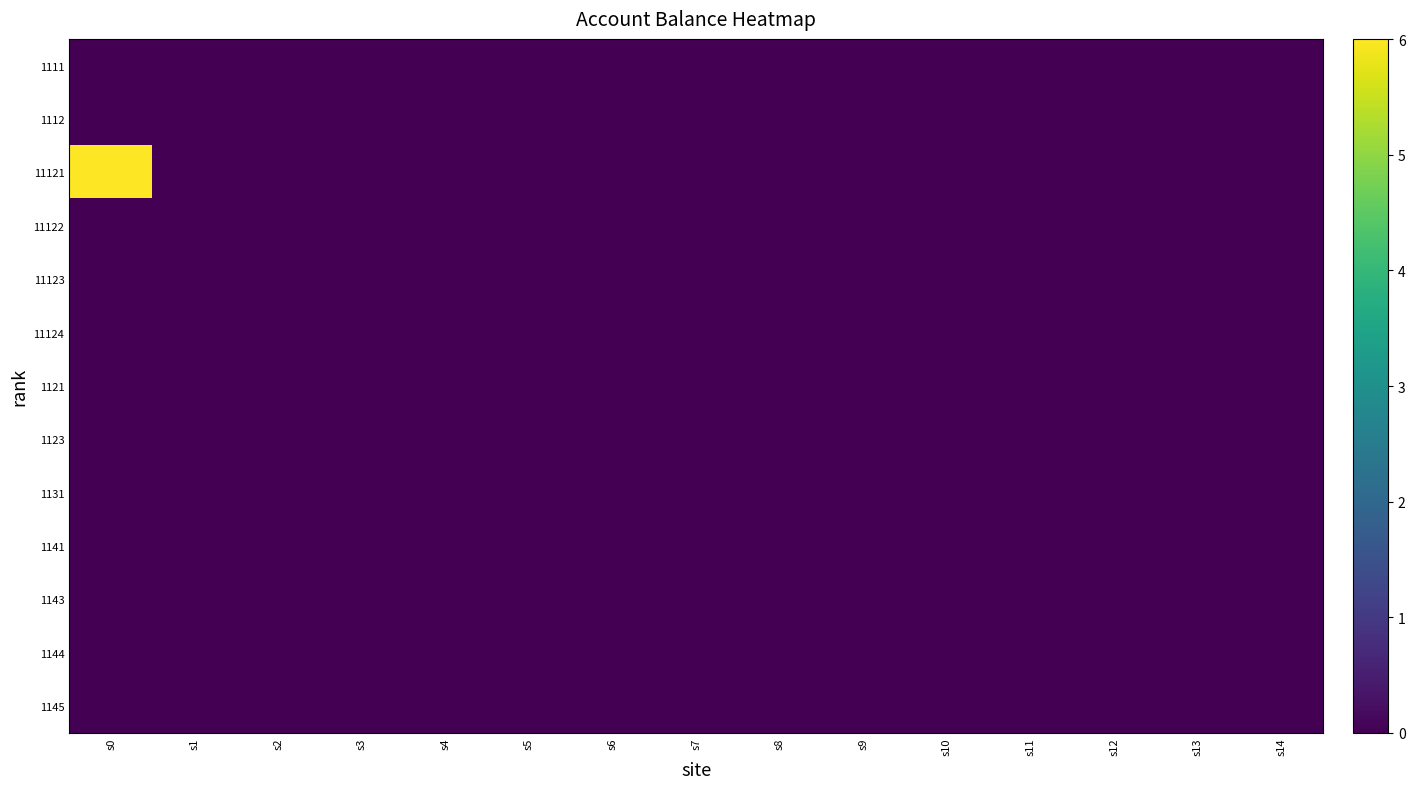

Reading right to left, list all the values displayed in this chart.

1111: s14=0.0	s13=0.0	s12=0.0	s11=0.0	s10=0.0	s9=0.0	s8=0.0	s7=0.0	s6=0.0	s5=0.0	s4=0.0	s3=0.0	s2=0.0	s1=0.0	s0=0.0
1112: s14=0.0	s13=0.0	s12=0.0	s11=0.0	s10=0.0	s9=0.0	s8=0.0	s7=0.0	s6=0.0	s5=0.0	s4=0.0	s3=0.0	s2=0.0	s1=0.0	s0=0.0
11121: s14=0.0	s13=0.0	s12=0.0	s11=0.0	s10=0.0	s9=0.0	s8=0.0	s7=0.0	s6=0.0	s5=0.0	s4=0.0	s3=0.0	s2=0.0	s1=0.0	s0=6.0
11122: s14=0.0	s13=0.0	s12=0.0	s11=0.0	s10=0.0	s9=0.0	s8=0.0	s7=0.0	s6=0.0	s5=0.0	s4=0.0	s3=0.0	s2=0.0	s1=0.0	s0=0.0
11123: s14=0.0	s13=0.0	s12=0.0	s11=0.0	s10=0.0	s9=0.0	s8=0.0	s7=0.0	s6=0.0	s5=0.0	s4=0.0	s3=0.0	s2=0.0	s1=0.0	s0=0.0
11124: s14=0.0	s13=0.0	s12=0.0	s11=0.0	s10=0.0	s9=0.0	s8=0.0	s7=0.0	s6=0.0	s5=0.0	s4=0.0	s3=0.0	s2=0.0	s1=0.0	s0=0.0
1121: s14=0.0	s13=0.0	s12=0.0	s11=0.0	s10=0.0	s9=0.0	s8=0.0	s7=0.0	s6=0.0	s5=0.0	s4=0.0	s3=0.0	s2=0.0	s1=0.0	s0=0.0
1123: s14=0.0	s13=0.0	s12=0.0	s11=0.0	s10=0.0	s9=0.0	s8=0.0	s7=0.0	s6=0.0	s5=0.0	s4=0.0	s3=0.0	s2=0.0	s1=0.0	s0=0.0
1131: s14=0.0	s13=0.0	s12=0.0	s11=0.0	s10=0.0	s9=0.0	s8=0.0	s7=0.0	s6=0.0	s5=0.0	s4=0.0	s3=0.0	s2=0.0	s1=0.0	s0=0.0
1141: s14=0.0	s13=0.0	s12=0.0	s11=0.0	s10=0.0	s9=0.0	s8=0.0	s7=0.0	s6=0.0	s5=0.0	s4=0.0	s3=0.0	s2=0.0	s1=0.0	s0=0.0
1143: s14=0.0	s13=0.0	s12=0.0	s11=0.0	s10=0.0	s9=0.0	s8=0.0	s7=0.0	s6=0.0	s5=0.0	s4=0.0	s3=0.0	s2=0.0	s1=0.0	s0=0.0
1144: s14=0.0	s13=0.0	s12=0.0	s11=0.0	s10=0.0	s9=0.0	s8=0.0	s7=0.0	s6=0.0	s5=0.0	s4=0.0	s3=0.0	s2=0.0	s1=0.0	s0=0.0
1145: s14=0.0	s13=0.0	s12=0.0	s11=0.0	s10=0.0	s9=0.0	s8=0.0	s7=0.0	s6=0.0	s5=0.0	s4=0.0	s3=0.0	s2=0.0	s1=0.0	s0=0.0